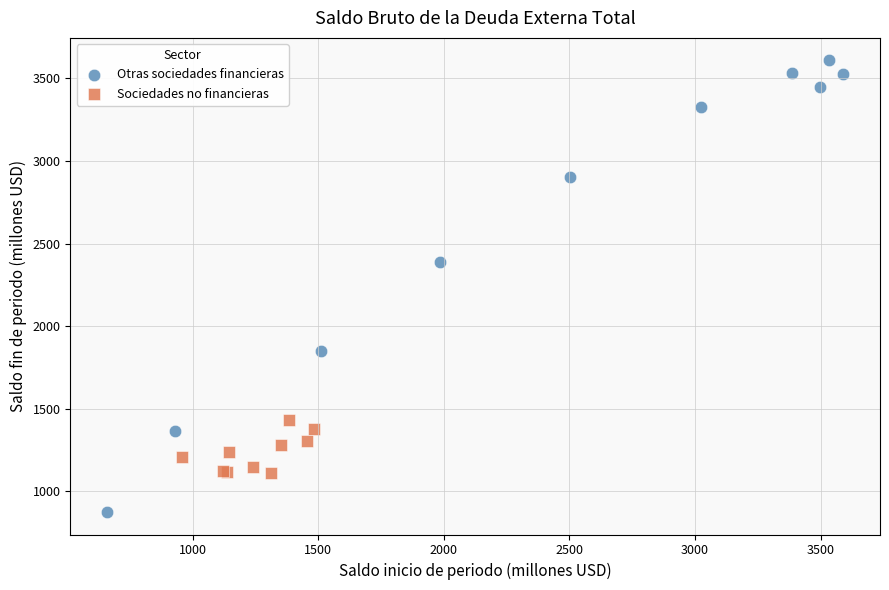

Which series has the largest Y range (max minus min)?

Otras sociedades financieras